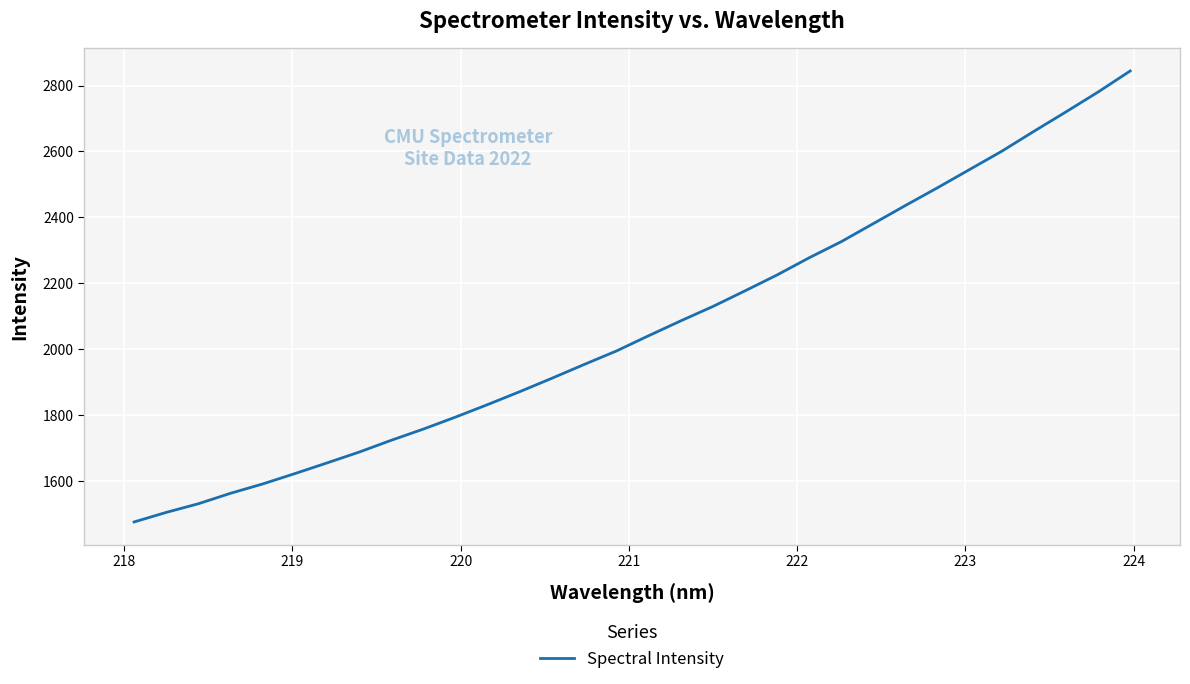

What is the minimum value shown in the chart?

1475.6